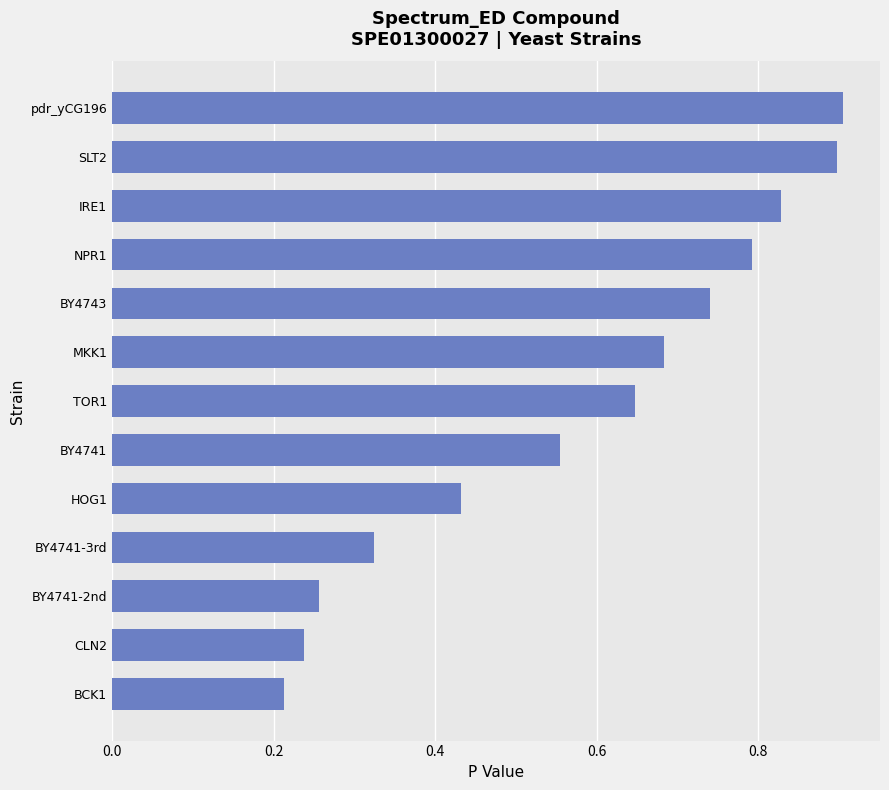

The chart shows a value of 0.9 at pdr_yCG196. True or false?

True